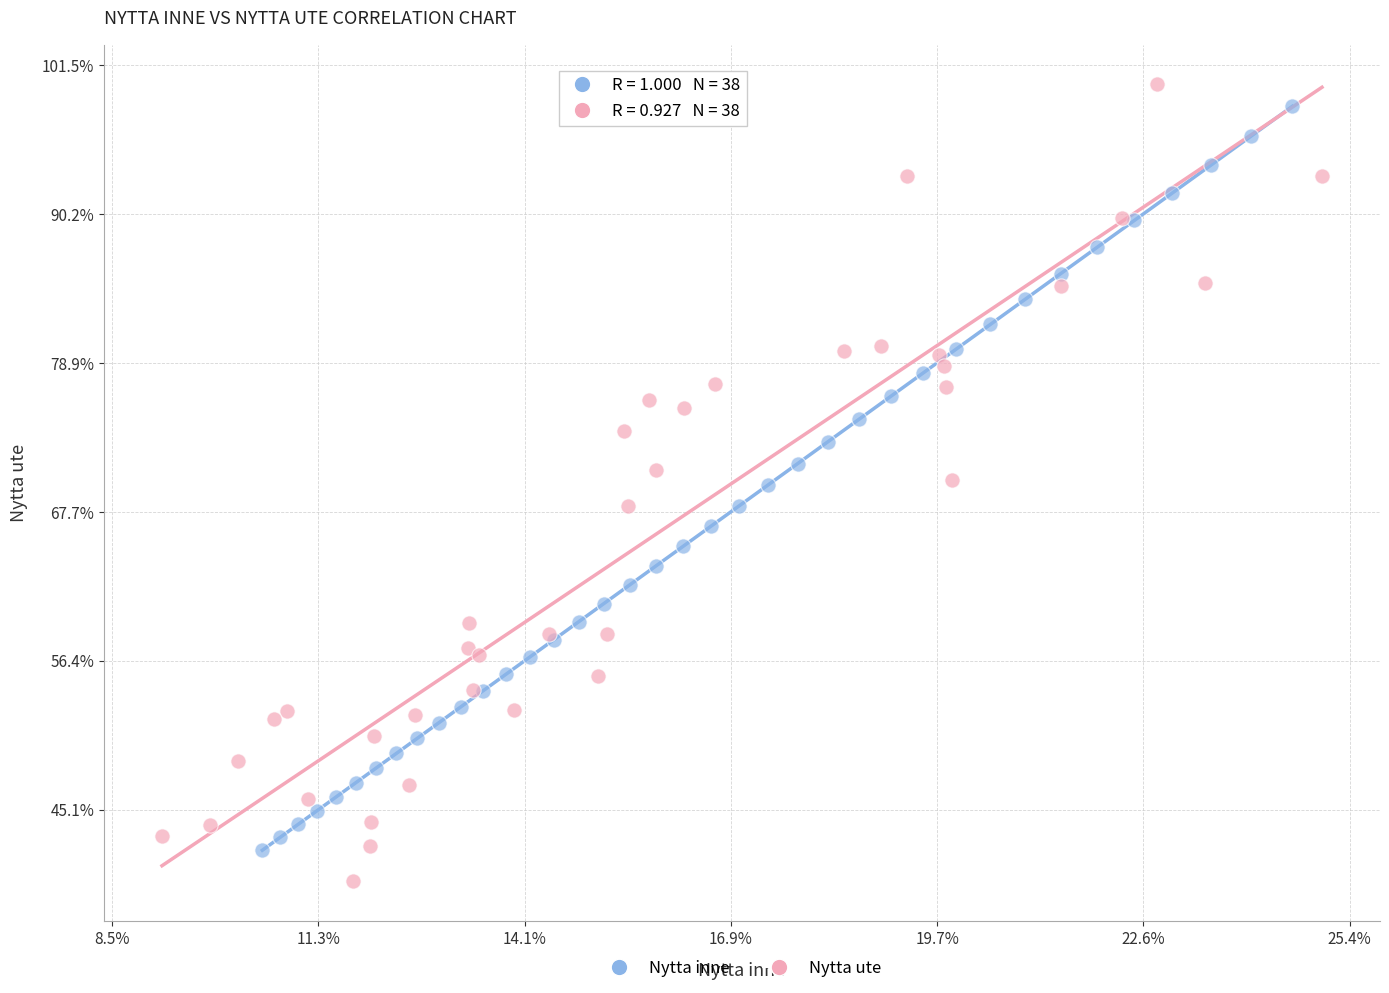

What are all the series names shown in the legend?

Nytta inne, Nytta ute